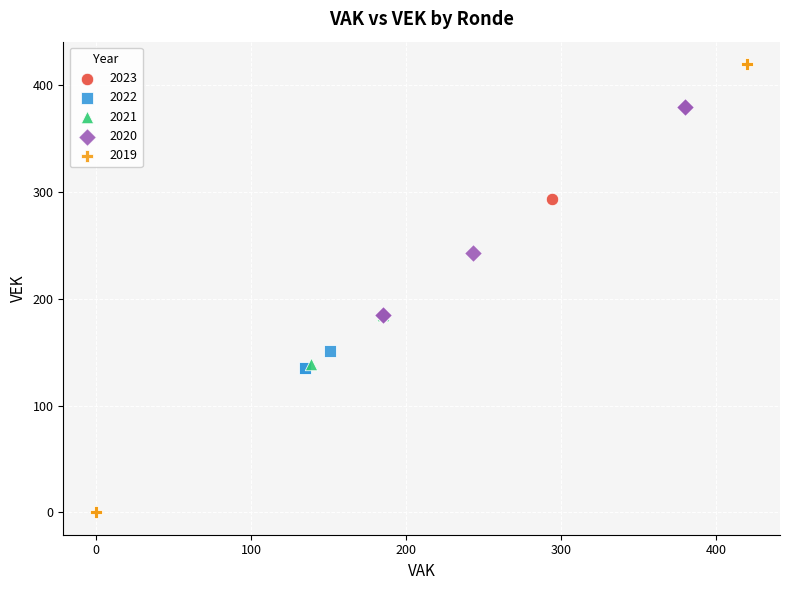

Which series has the widest spread of Y values?

2019